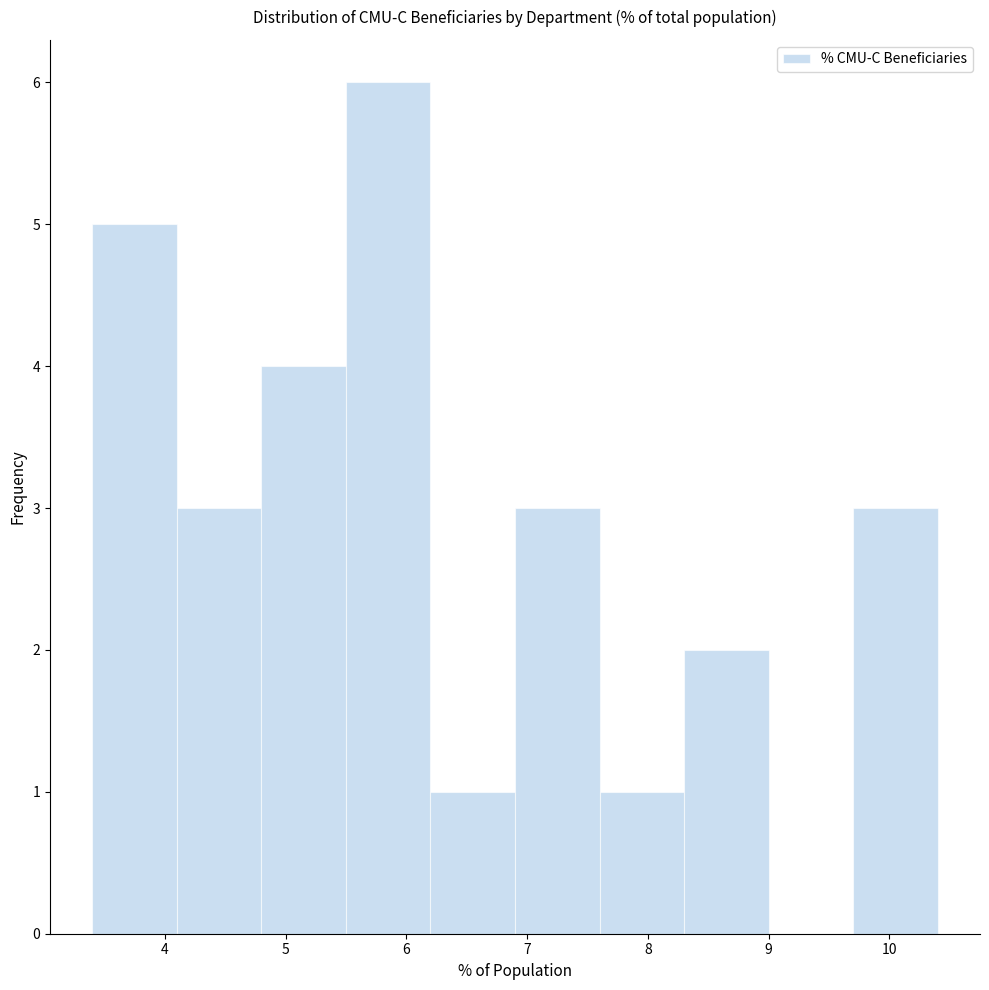

Reading left to right, list every bar in this chart as the range it spans on the x-axis followed by its height. The values are not printed on the chart, so give them approximately, as read against the axis.

3.4 to 4.1: 5
4.1 to 4.8: 3
4.8 to 5.5: 4
5.5 to 6.2: 6
6.2 to 6.9: 1
6.9 to 7.6: 3
7.6 to 8.3: 1
8.3 to 9.0: 2
9.0 to 9.7: 0
9.7 to 10.4: 3